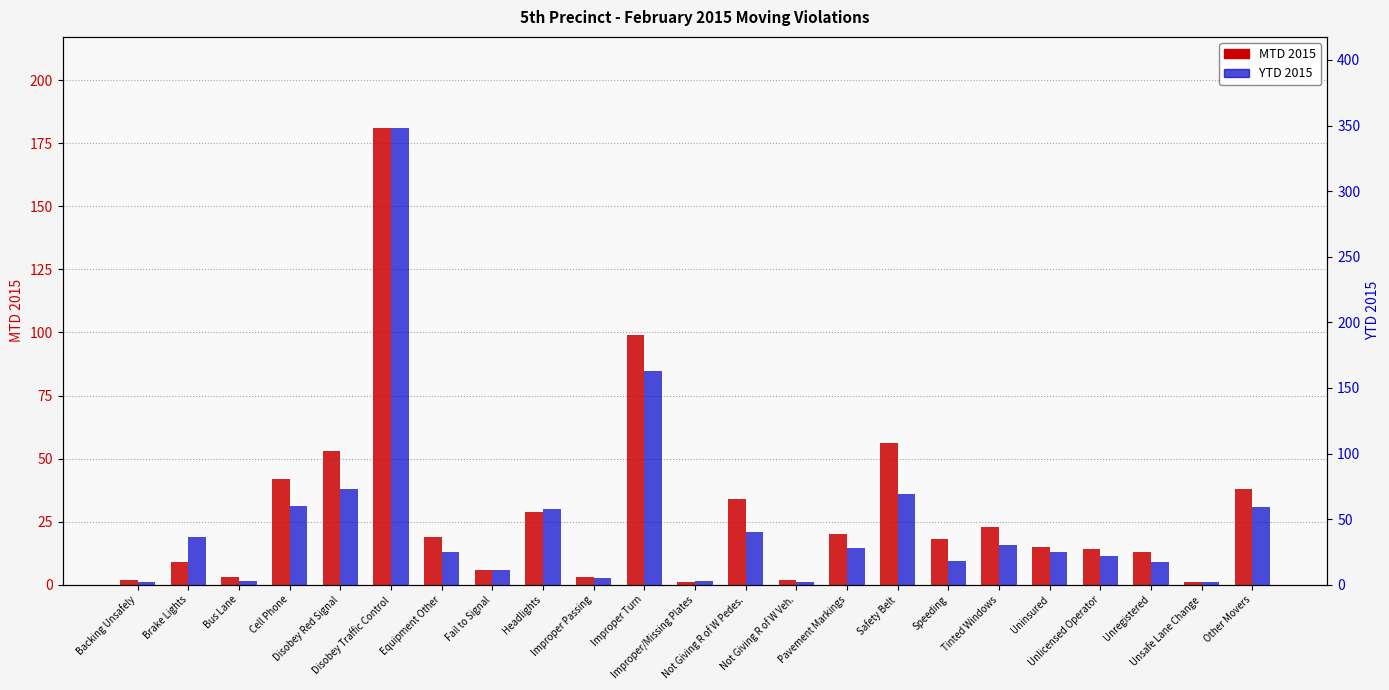

Between Bus Lane and Not Giving R of W Pedes., which is larger?

Not Giving R of W Pedes.